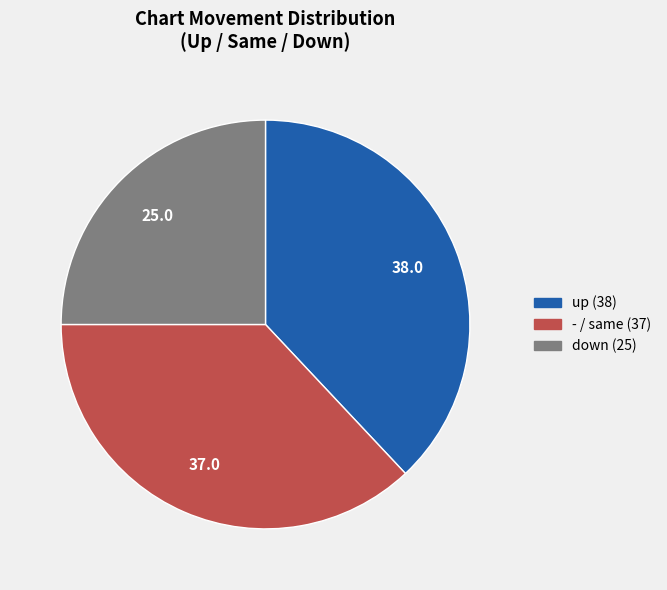

Does any single category account for the majority?

No